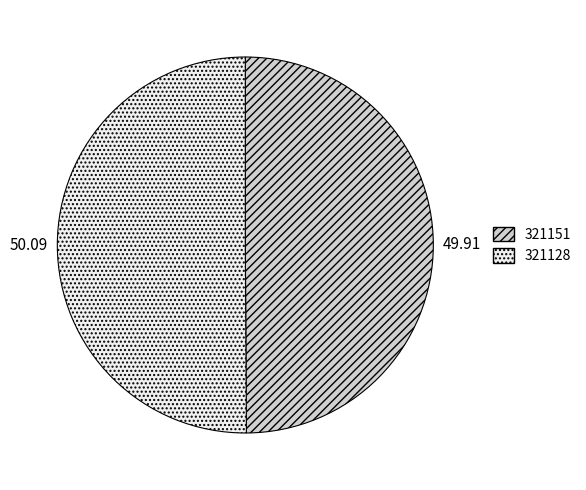

Do 321151 and 321128 together represent more than half of the pie?

Yes